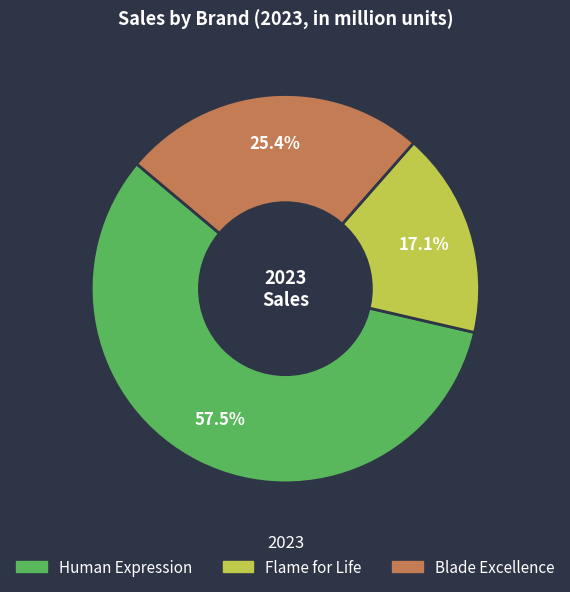

Rank the categories by value from lowest to highest.

Flame for Life, Blade Excellence, Human Expression